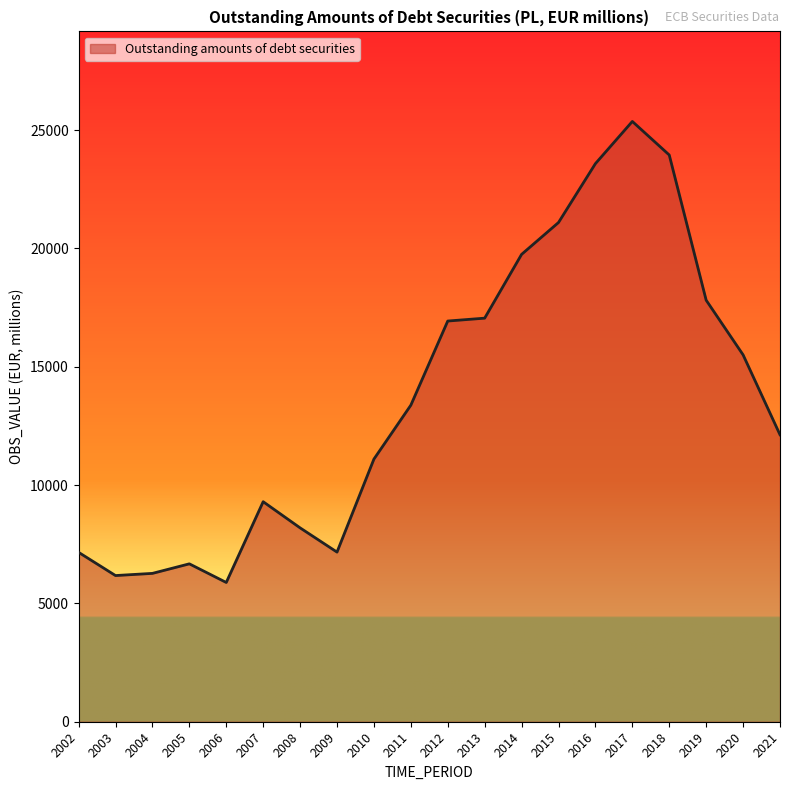

What is the greatest value displayed?

25367.5